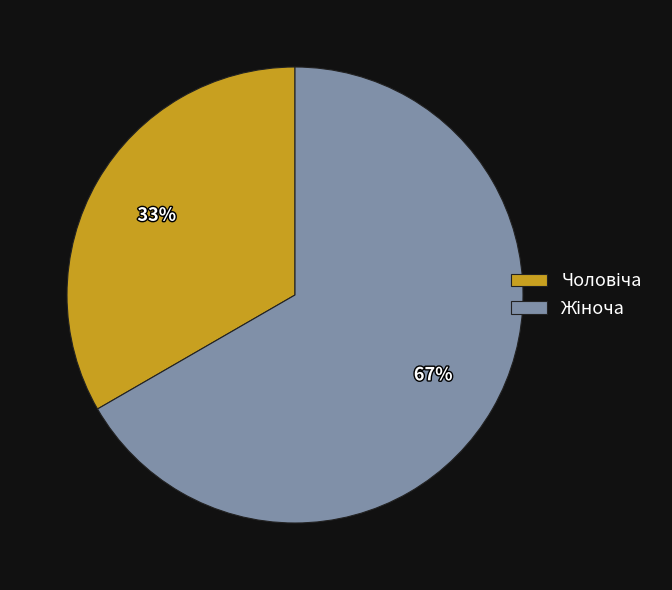

Does any single category account for the majority?

Yes